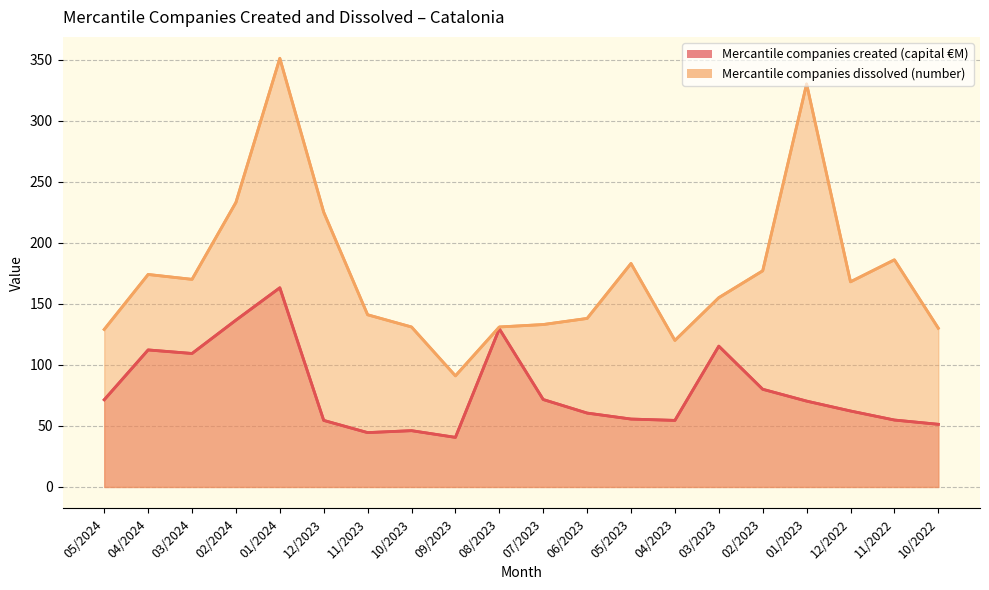

What is the approximate value of Mercantile companies created (capital €M) at 05/2024?

71.4